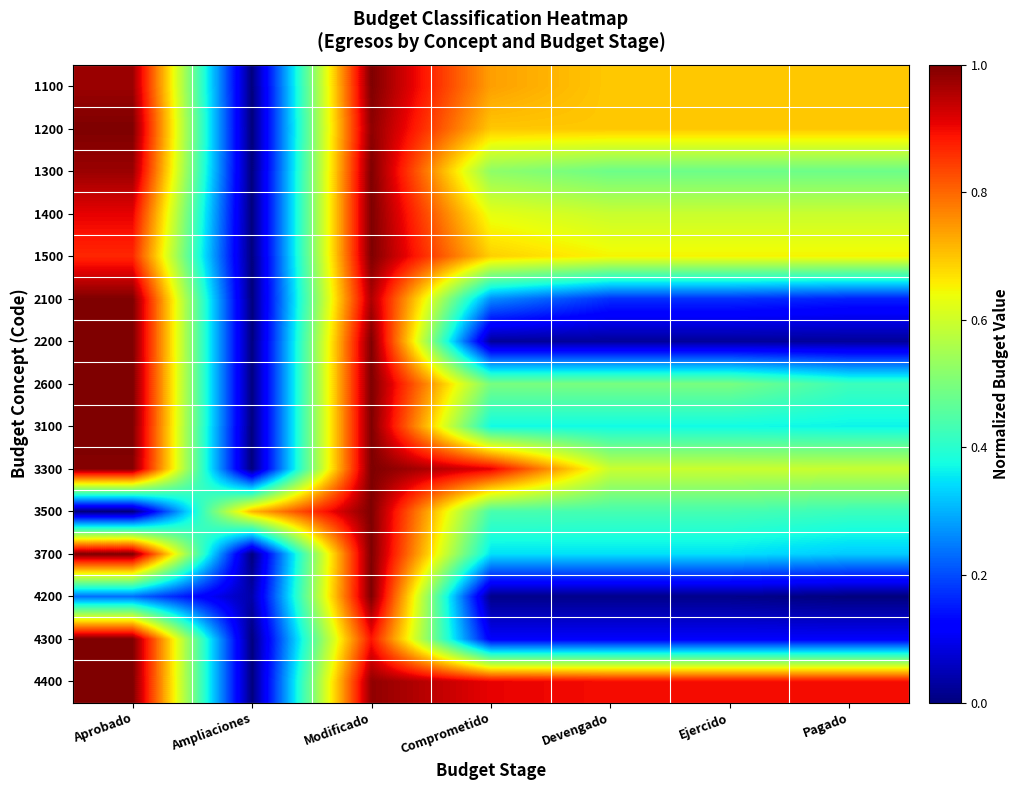

Reading left to right, what are all the values shown in this chart?

1100: Aprobado=1.0	Ampliaciones=0.0	Modificado=1.0	Comprometido=0.7	Devengado=0.7	Ejercido=0.7	Pagado=0.7
1200: Aprobado=1.0	Ampliaciones=0.0	Modificado=1.0	Comprometido=0.7	Devengado=0.7	Ejercido=0.7	Pagado=0.7
1300: Aprobado=1.0	Ampliaciones=0.0	Modificado=1.0	Comprometido=0.5	Devengado=0.5	Ejercido=0.5	Pagado=0.5
1400: Aprobado=0.9	Ampliaciones=0.0	Modificado=1.0	Comprometido=0.6	Devengado=0.6	Ejercido=0.6	Pagado=0.6
1500: Aprobado=0.9	Ampliaciones=0.0	Modificado=1.0	Comprometido=0.7	Devengado=0.6	Ejercido=0.6	Pagado=0.6
2100: Aprobado=1.0	Ampliaciones=0.0	Modificado=1.0	Comprometido=0.3	Devengado=0.2	Ejercido=0.2	Pagado=0.2
2200: Aprobado=1.0	Ampliaciones=0.0	Modificado=1.0	Comprometido=0.0	Devengado=0.0	Ejercido=0.0	Pagado=0.0
2600: Aprobado=1.0	Ampliaciones=0.0	Modificado=1.0	Comprometido=0.5	Devengado=0.5	Ejercido=0.5	Pagado=0.4
3100: Aprobado=1.0	Ampliaciones=0.0	Modificado=1.0	Comprometido=0.4	Devengado=0.4	Ejercido=0.4	Pagado=0.4
3300: Aprobado=1.0	Ampliaciones=0.0	Modificado=1.0	Comprometido=0.9	Devengado=0.6	Ejercido=0.6	Pagado=0.6
3500: Aprobado=0.0	Ampliaciones=0.7	Modificado=1.0	Comprometido=0.4	Devengado=0.4	Ejercido=0.4	Pagado=0.4
3700: Aprobado=1.0	Ampliaciones=0.0	Modificado=1.0	Comprometido=0.3	Devengado=0.3	Ejercido=0.3	Pagado=0.3
4200: Aprobado=0.2	Ampliaciones=0.0	Modificado=1.0	Comprometido=0.0	Devengado=0.0	Ejercido=0.0	Pagado=0.0
4300: Aprobado=1.0	Ampliaciones=0.0	Modificado=0.9	Comprometido=0.1	Devengado=0.1	Ejercido=0.1	Pagado=0.1
4400: Aprobado=1.0	Ampliaciones=0.0	Modificado=1.0	Comprometido=0.9	Devengado=0.9	Ejercido=0.9	Pagado=0.9